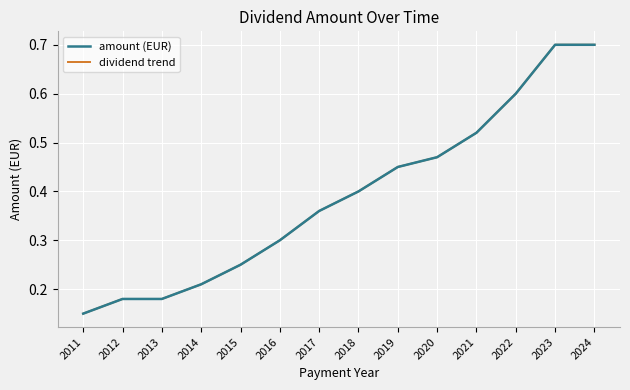

Does the chart display data point markers on the line(s)?

No